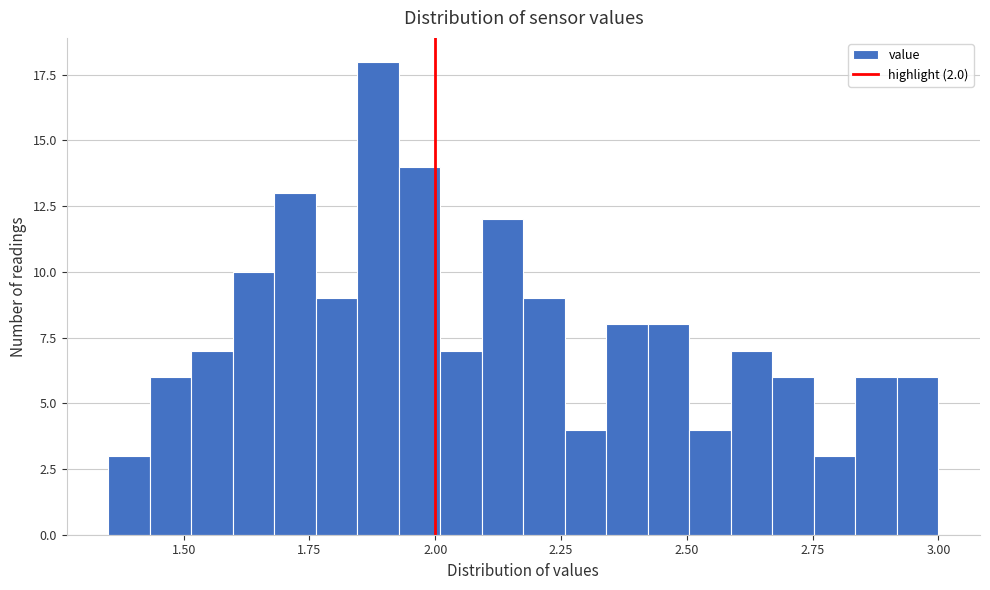

Read against the x-axis, roughly where is the centre of the tallest bar?

1.90